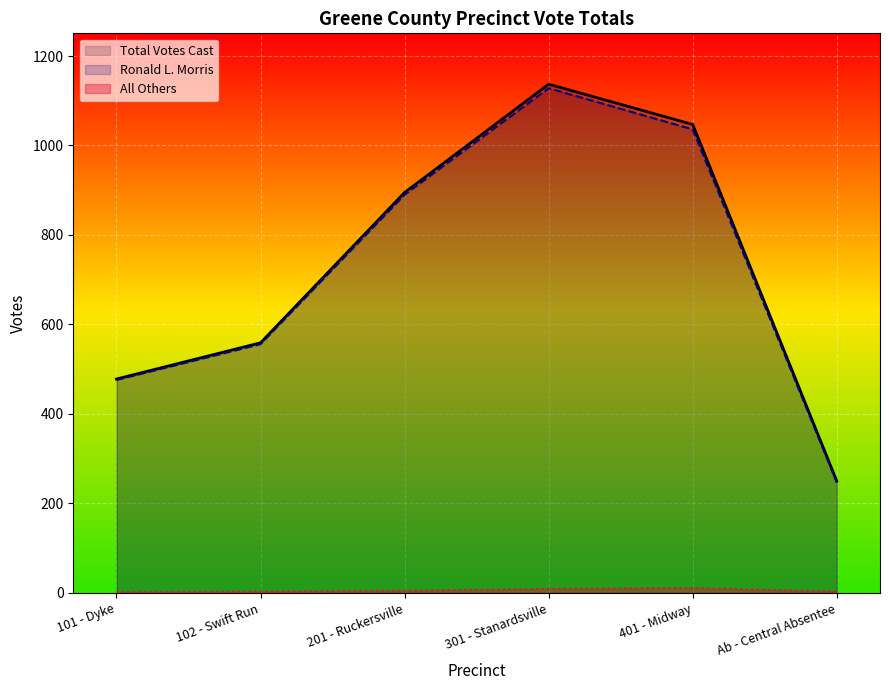

True or false: All Others and Ronald L. Morris cross at least once.

False